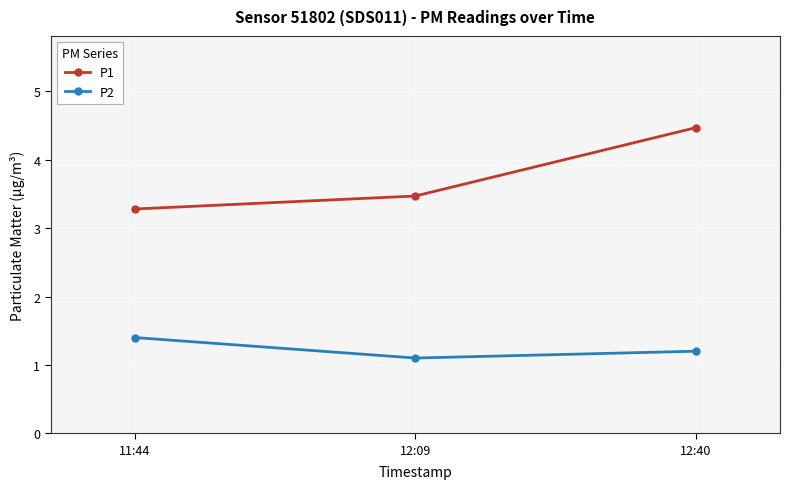

What is the label of the 2nd point from the right?

12:09